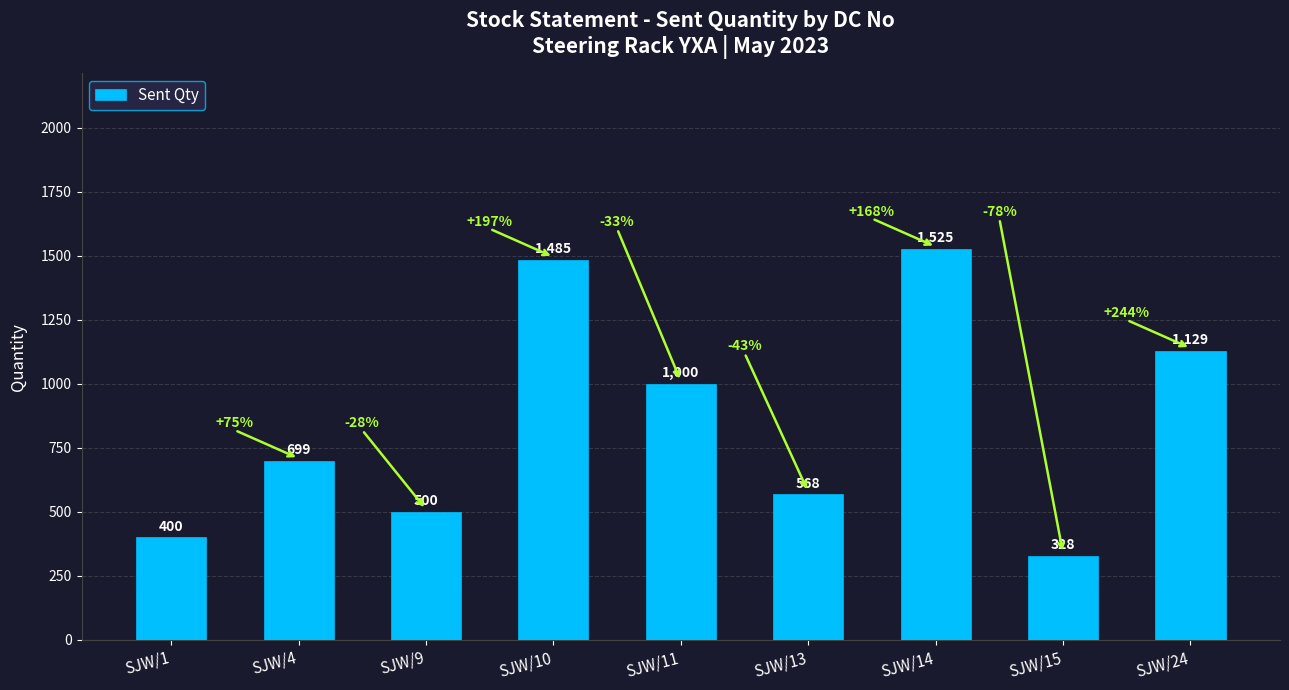

What is the maximum value shown in the chart?

1525